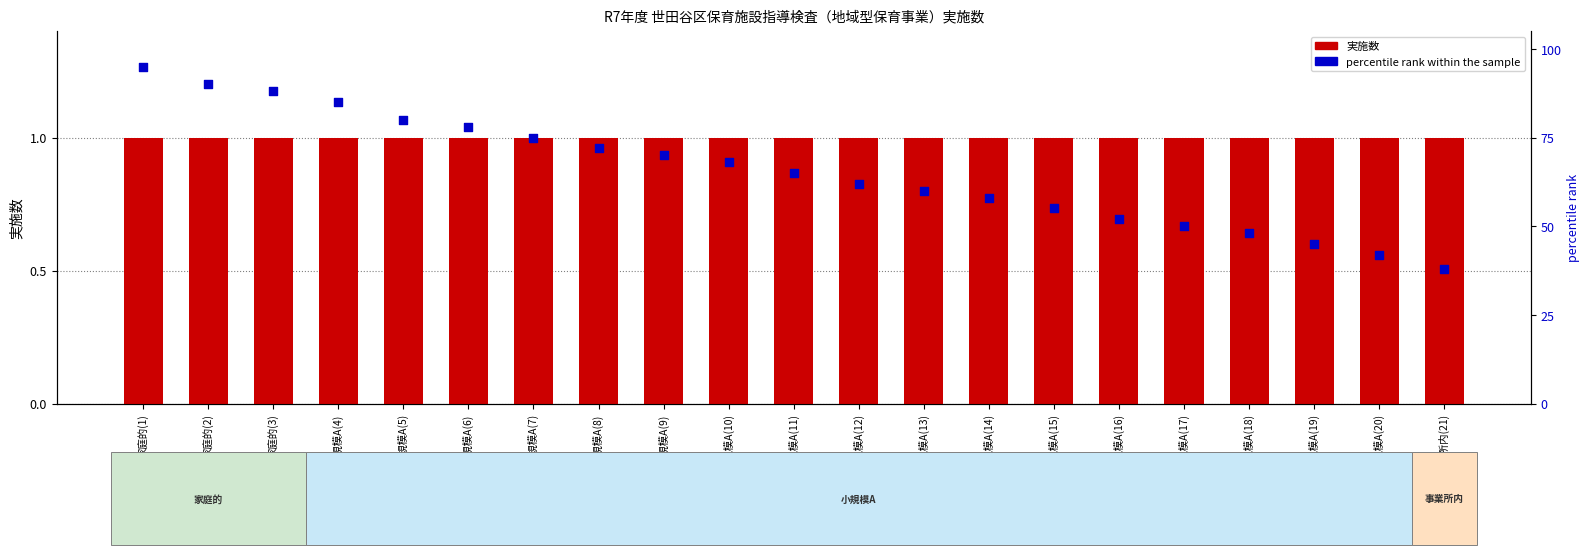

What are all the series names shown in the legend?

実施数, percentile rank within the sample